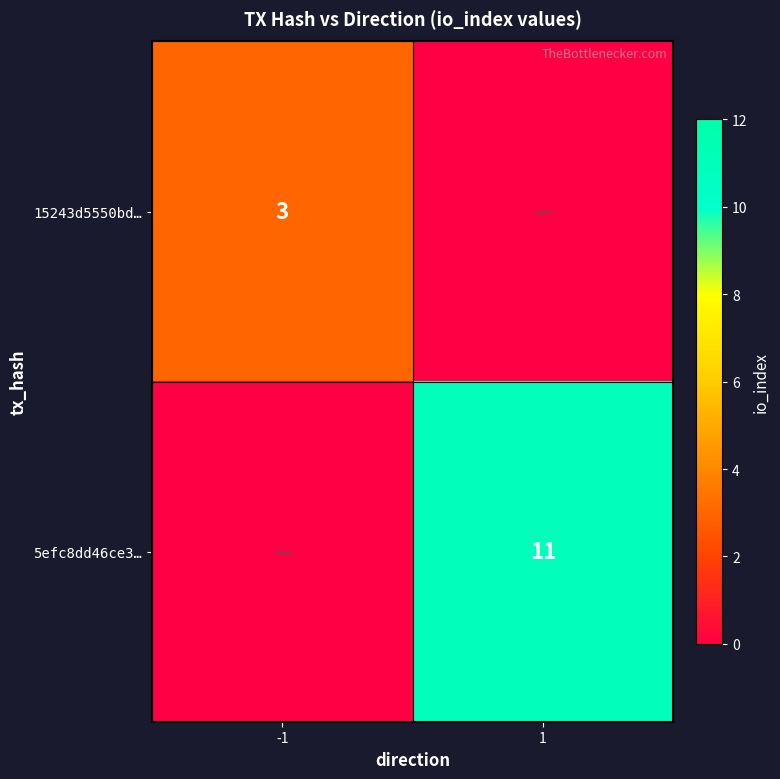

Is it true that 5efc8dd46ce3… equals 11 at 1?

True